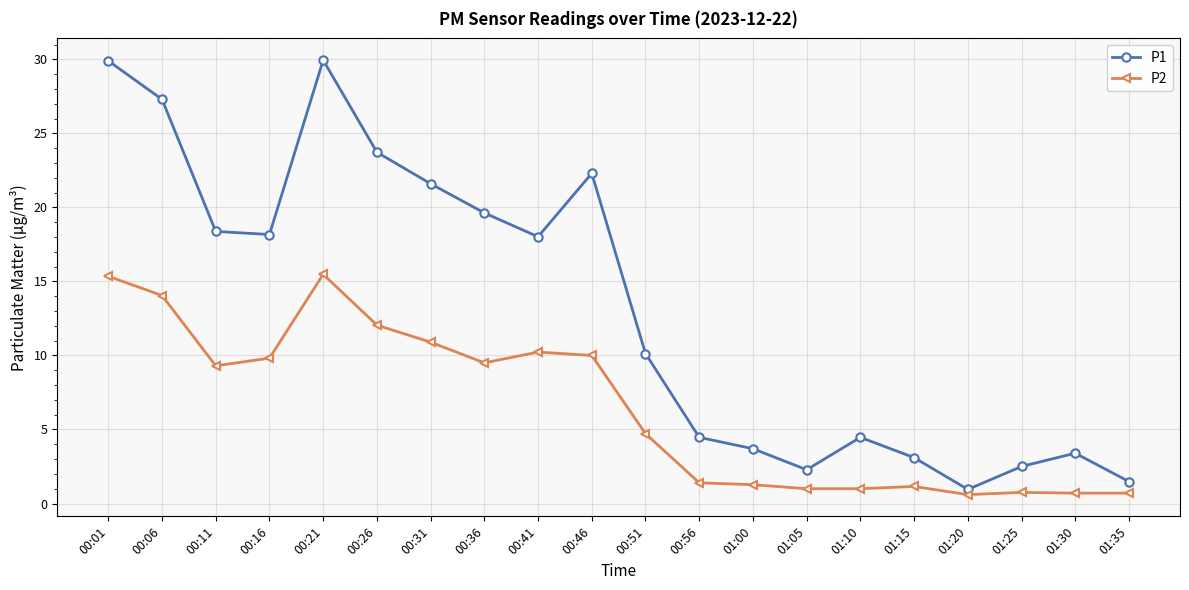

What is the label of the 16th point from the left?

01:15